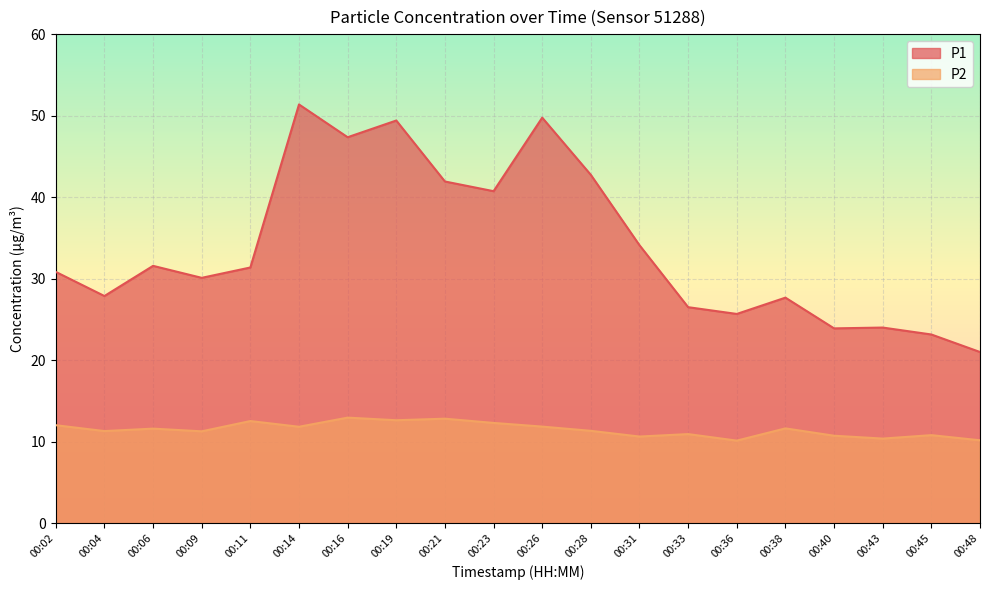

Does the chart display data point markers on the line(s)?

No